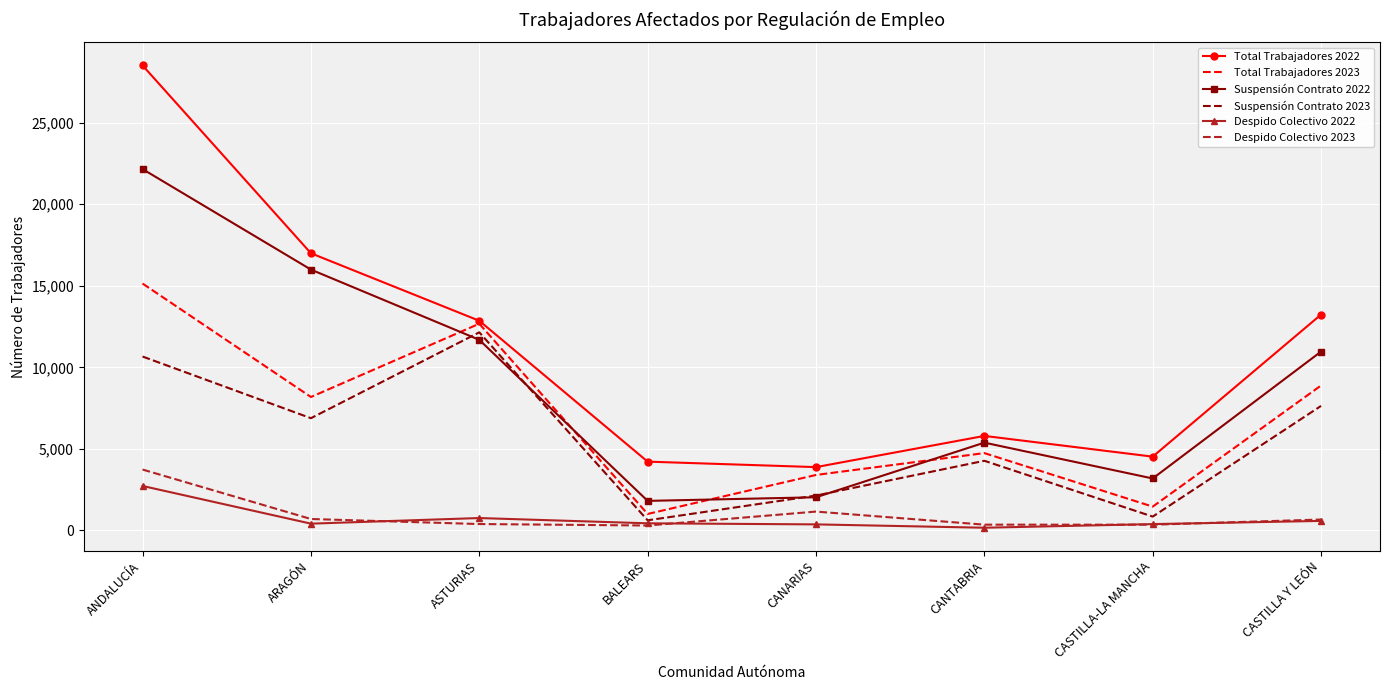

How many interior local valleys does the Total Trabajadores 2022 series have?

2